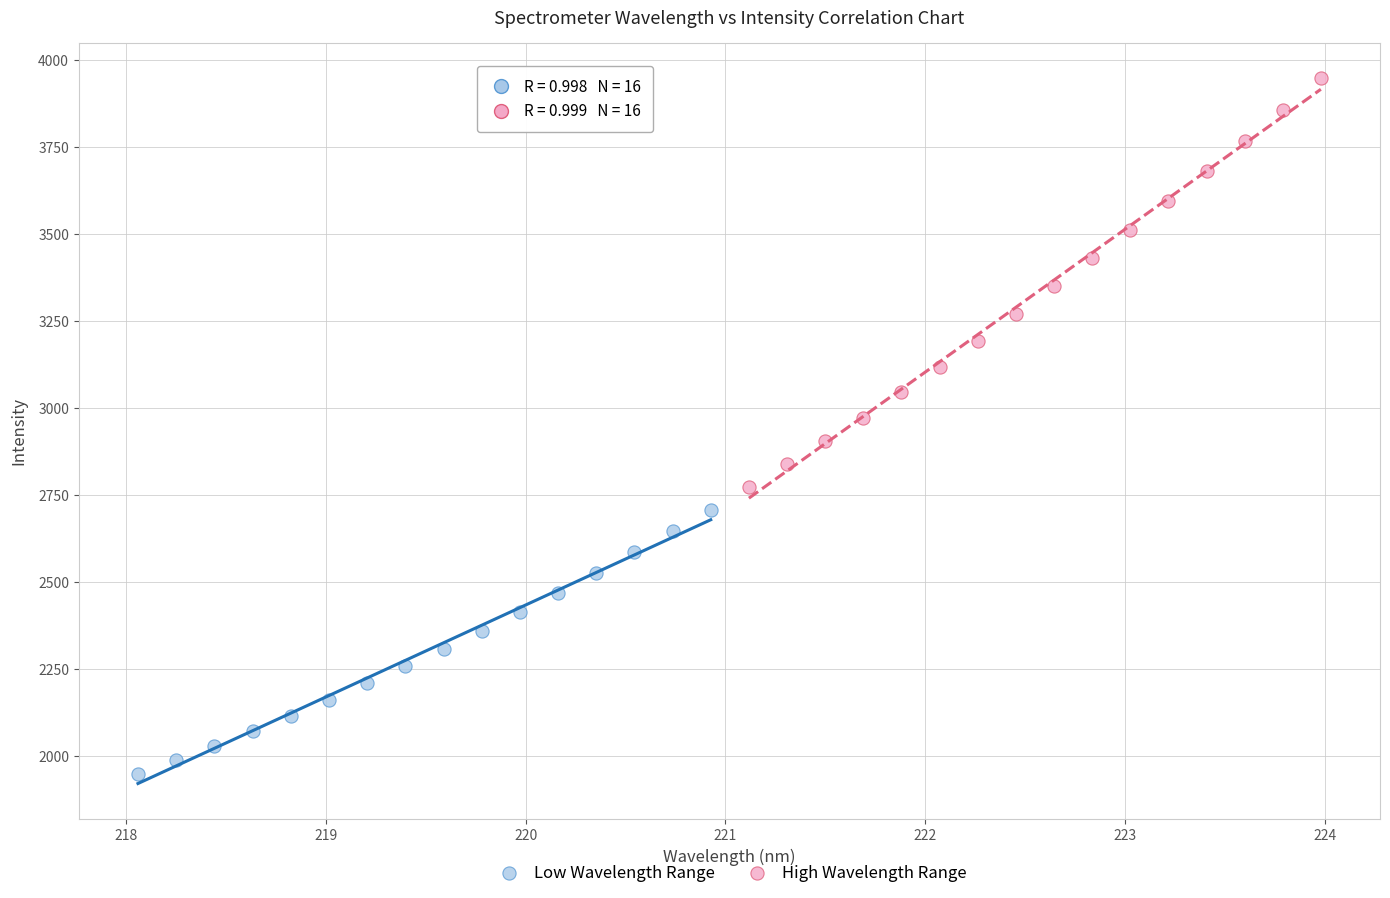

Which series contains the lowest Y value?

Low Wavelength Range